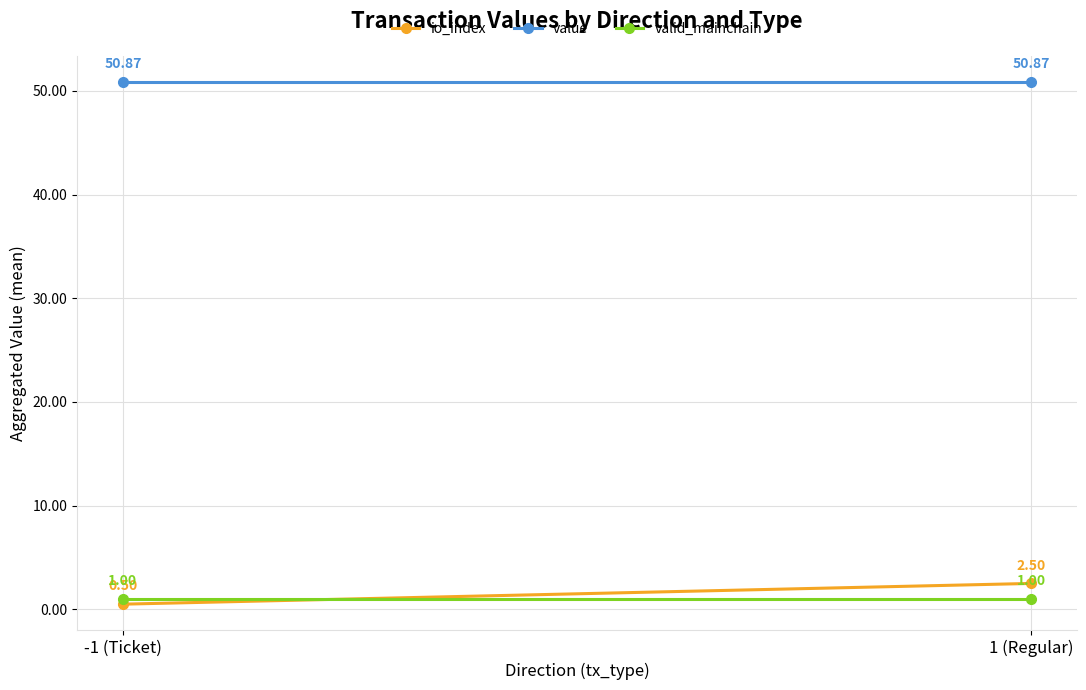

At which category does the chart reach its peak across all series?

1 (Regular)